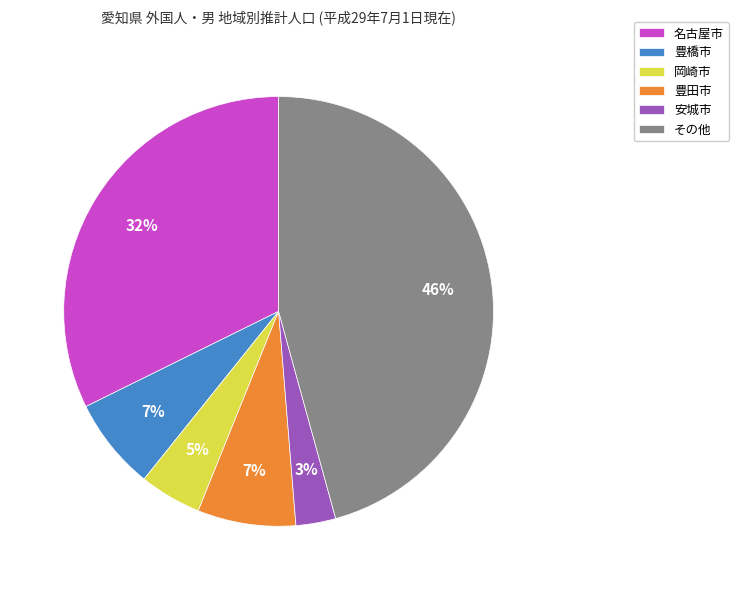

The 豊田市 slice represents 1% of the pie. True or false?

False